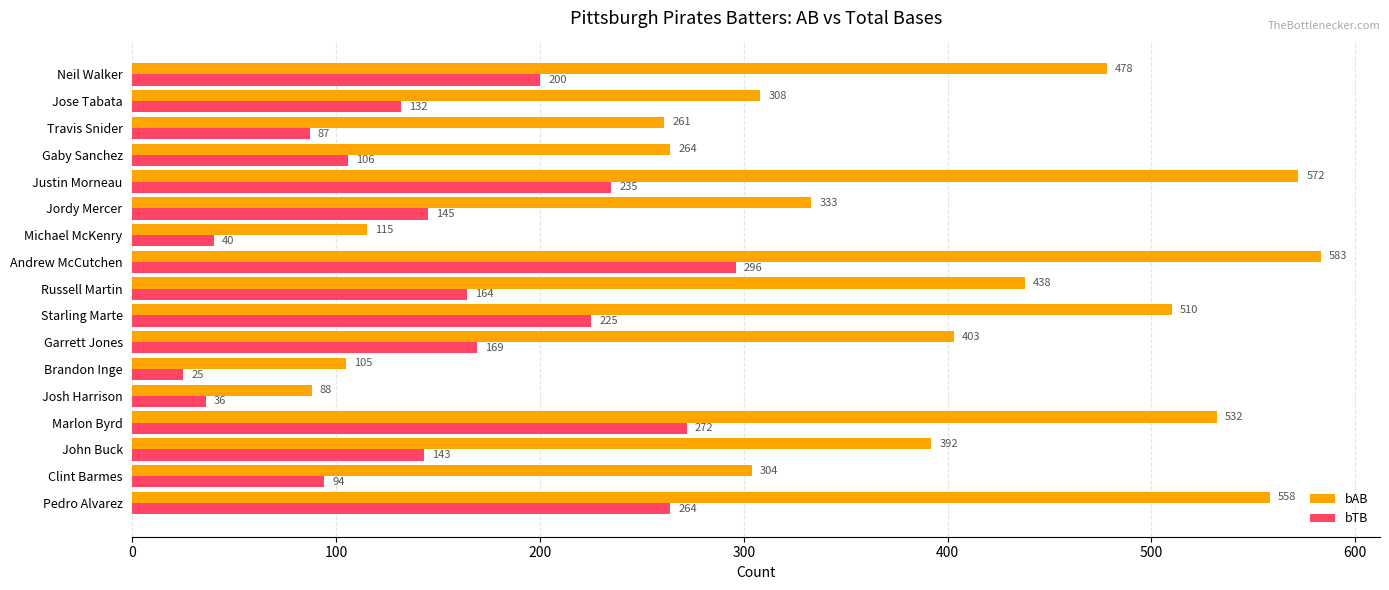

Rank the series by their average value, from lowest to highest.

bTB, bAB